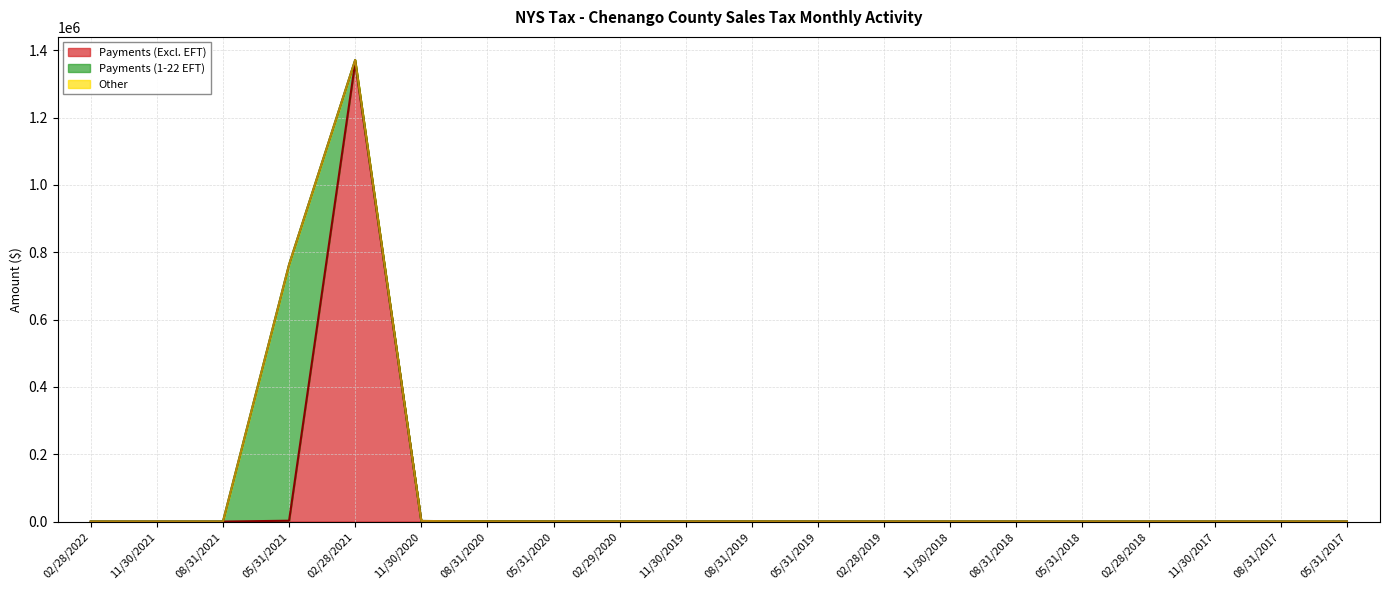

What is the difference between the highest and lowest values at 05/31/2018?

9.1